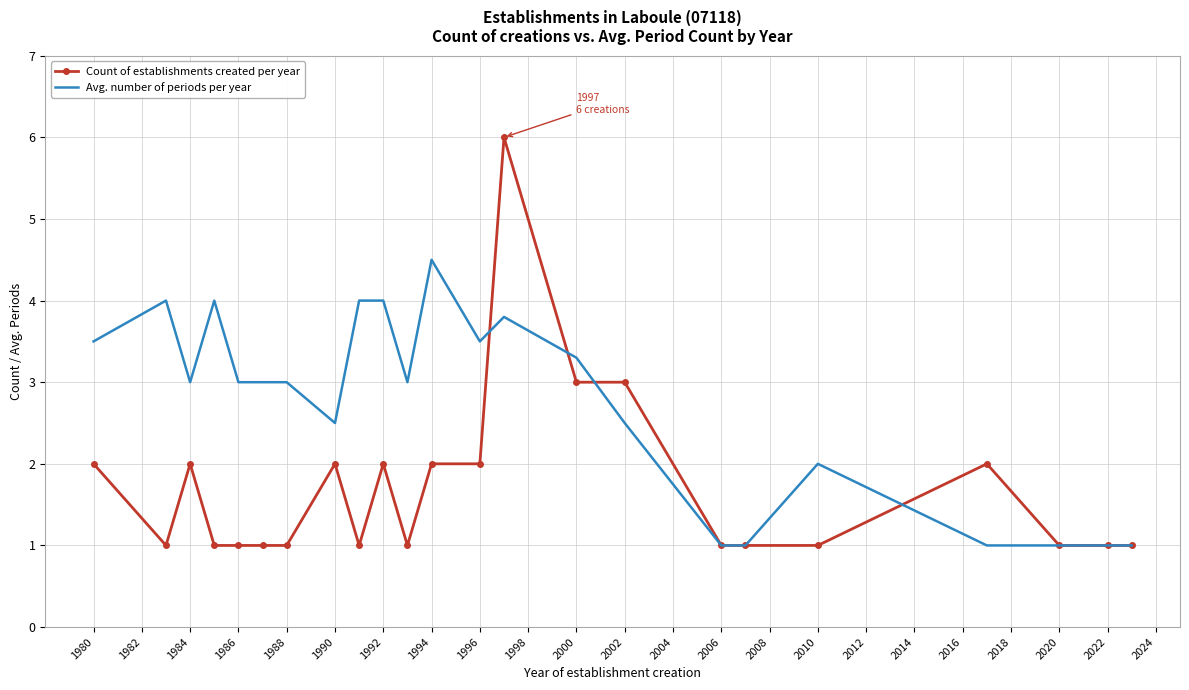

What is the lowest value of the Avg. number of periods per year series?

1.0